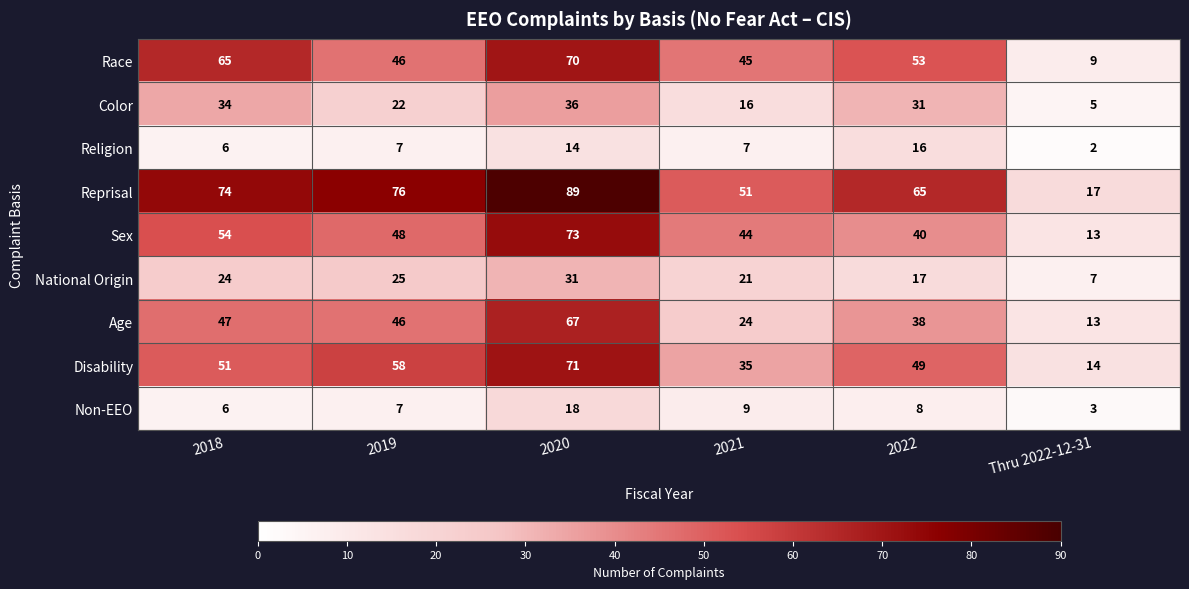

Which series has the widest spread of values?

Reprisal